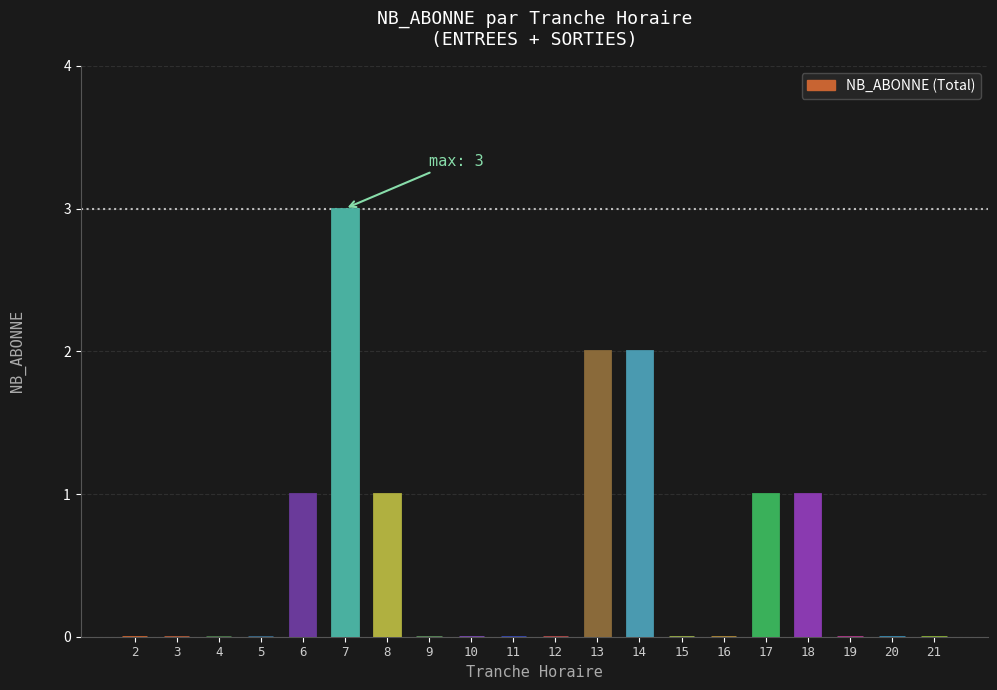

Between 17 and 10, which is larger?

17